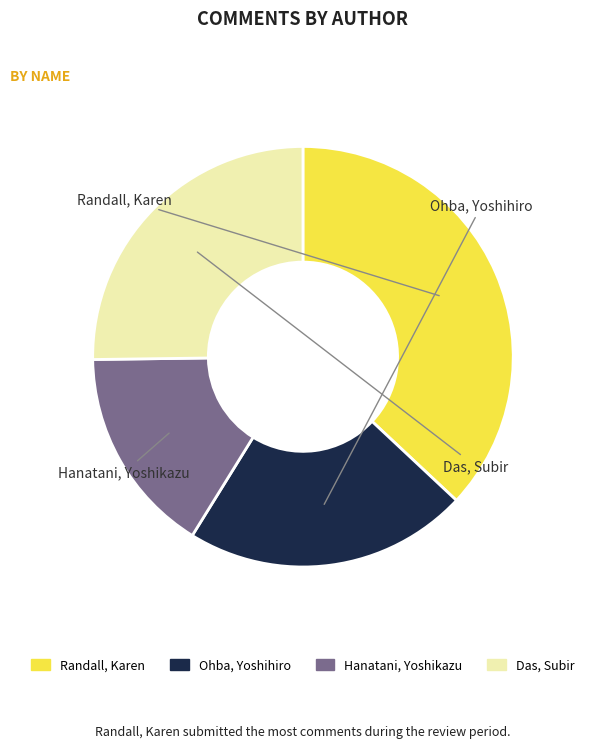

Combined, do Das, Subir and Hanatani, Yoshikazu account for over 50%?

No